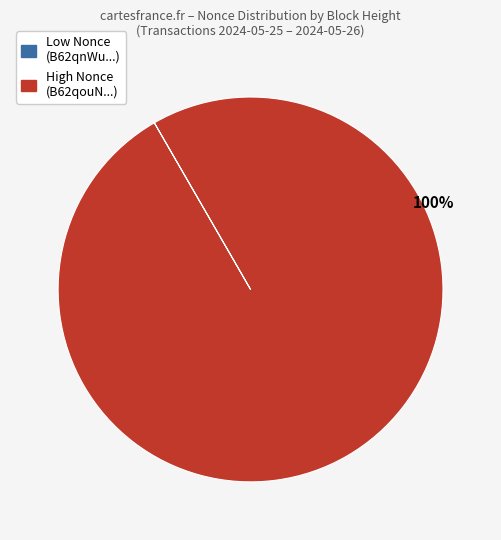

Is there a majority slice in this chart?

Yes